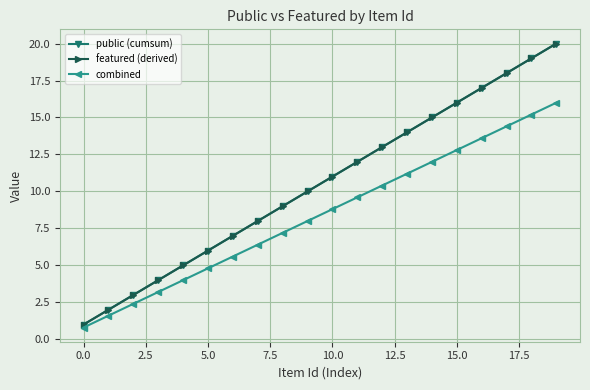

How many lines are shown in the chart?

3